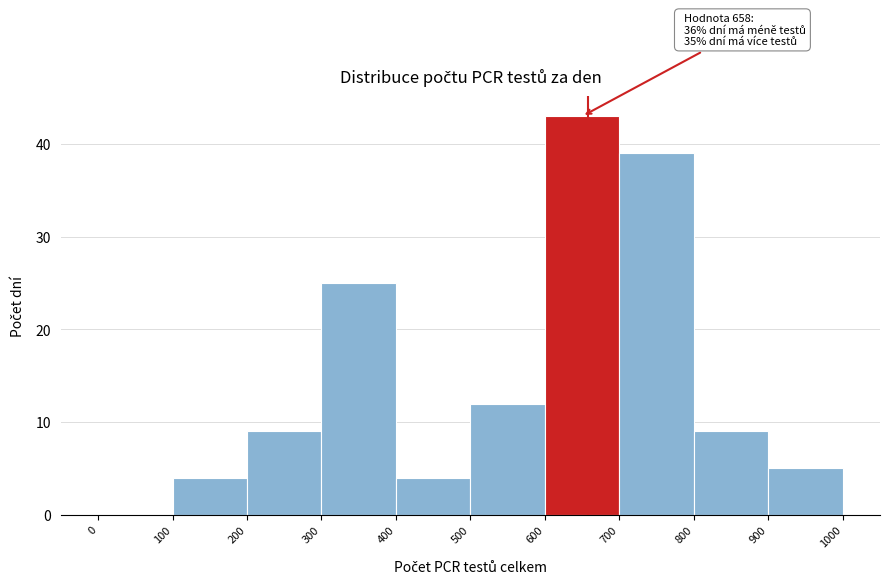

Over which range of the x-axis is the bar tallest?

600 to 700